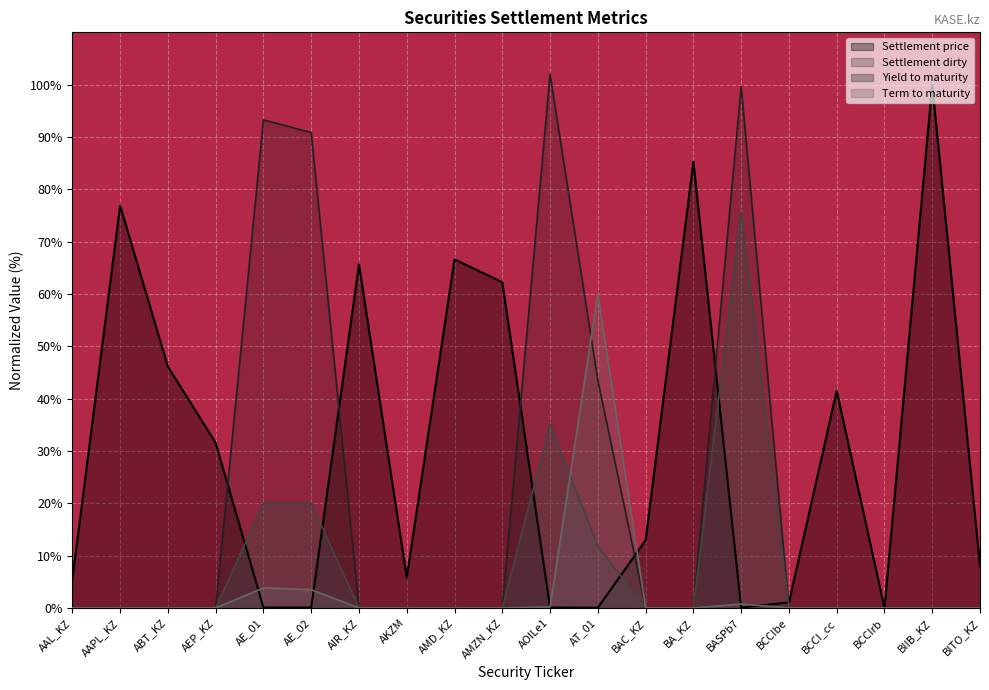

Is it true that Settlement price equals 0.1 at AE_01?

True